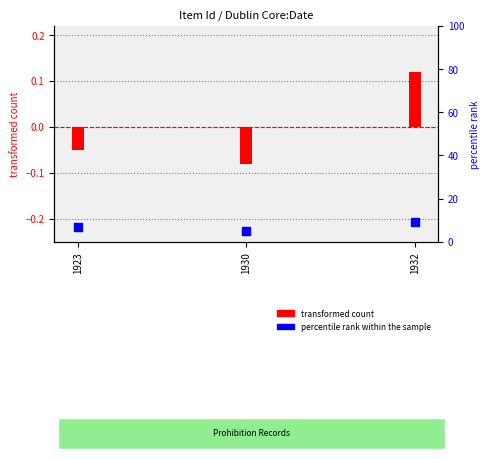

At how many categories does at least one series exceed 2?

3